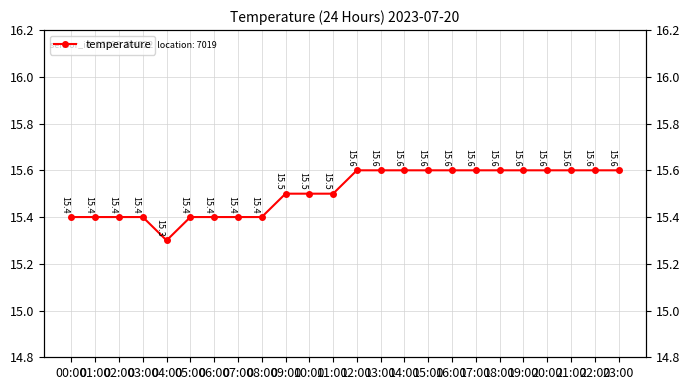

Rank the categories by value from lowest to highest.

04:00, 00:00, 01:00, 02:00, 03:00, 05:00, 06:00, 07:00, 08:00, 09:00, 10:00, 11:00, 12:00, 13:00, 14:00, 15:00, 16:00, 17:00, 18:00, 19:00, 20:00, 21:00, 22:00, 23:00